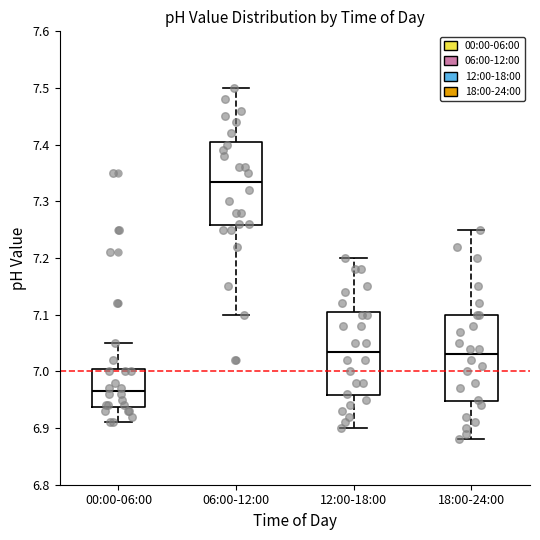

Which box's median line is the lowest?

00:00-06:00